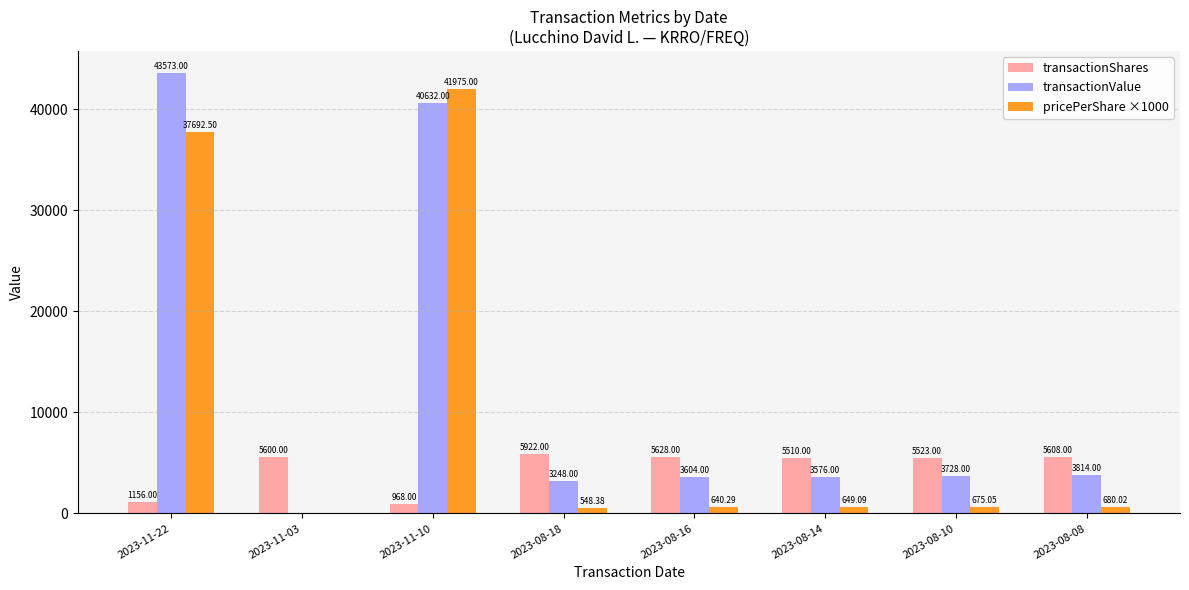

What is the spread (max minus min) of values at 2023-08-14?

4860.9